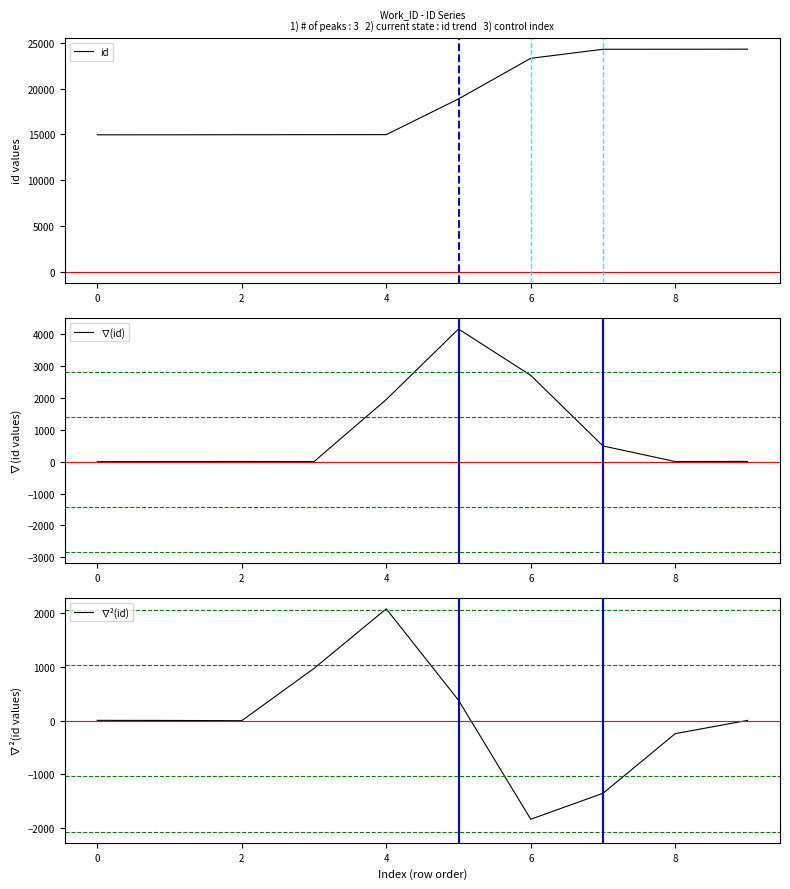

Does the chart display data point markers on the line(s)?

No